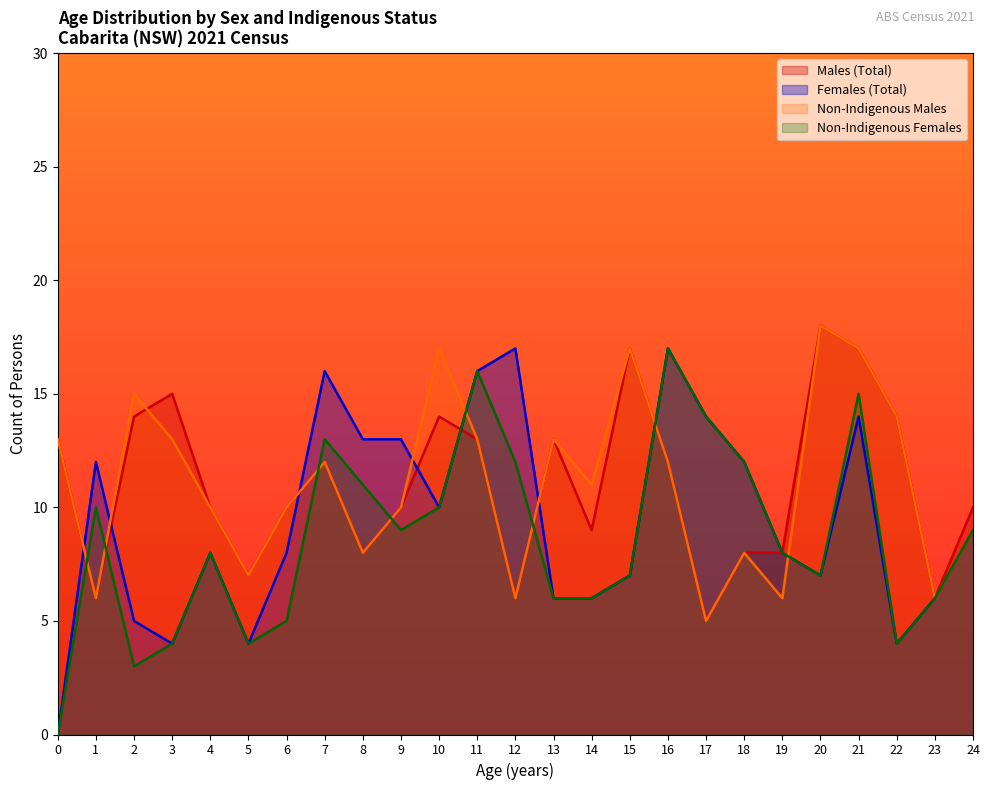

Reading right to left, transcribe all the data shown in this chart.

Males (Total): 24=10	23=6	22=14	21=17	20=18	19=8	18=8	17=5	16=12	15=17	14=9	13=13	12=6	11=13	10=14	9=10	8=8	7=12	6=10	5=7	4=10	3=15	2=14	1=6	0=13
Females (Total): 24=9	23=6	22=4	21=14	20=7	19=8	18=12	17=14	16=17	15=7	14=6	13=6	12=17	11=16	10=10	9=13	8=13	7=16	6=8	5=4	4=8	3=4	2=5	1=12	0=0
Non-Indigenous Males: 24=9	23=6	22=14	21=17	20=18	19=6	18=8	17=5	16=12	15=17	14=11	13=13	12=6	11=13	10=17	9=10	8=8	7=12	6=10	5=7	4=10	3=13	2=15	1=6	0=13
Non-Indigenous Females: 24=9	23=6	22=4	21=15	20=7	19=8	18=12	17=14	16=17	15=7	14=6	13=6	12=12	11=16	10=10	9=9	8=11	7=13	6=5	5=4	4=8	3=4	2=3	1=10	0=0